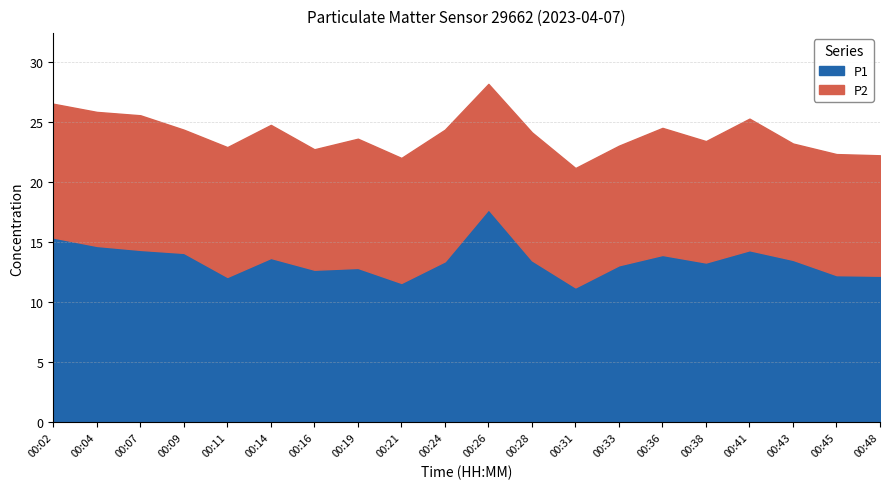

How many interior local valleys does the P1 series have?

5